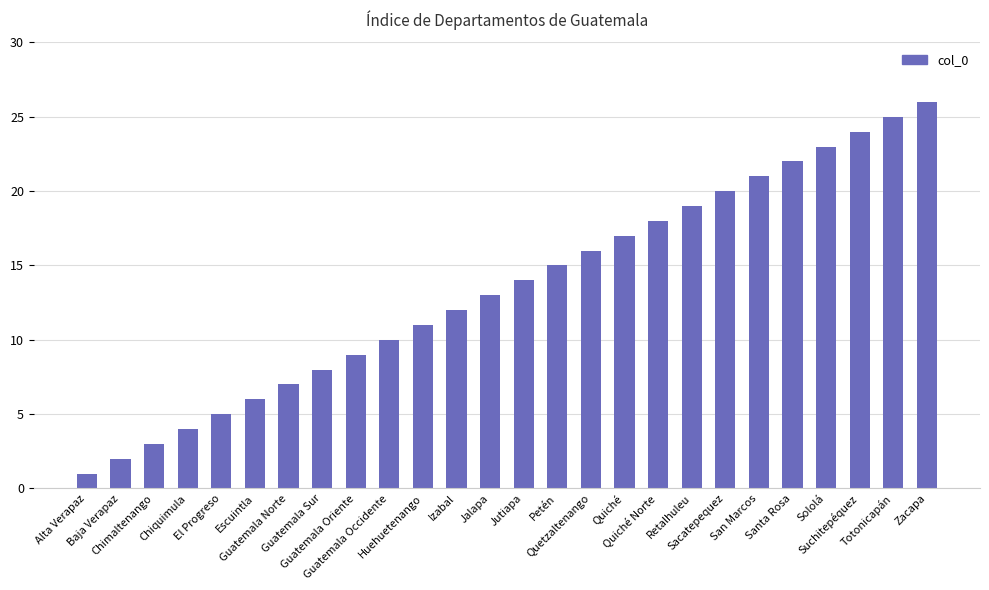

Count the number of data series in this chart.

1